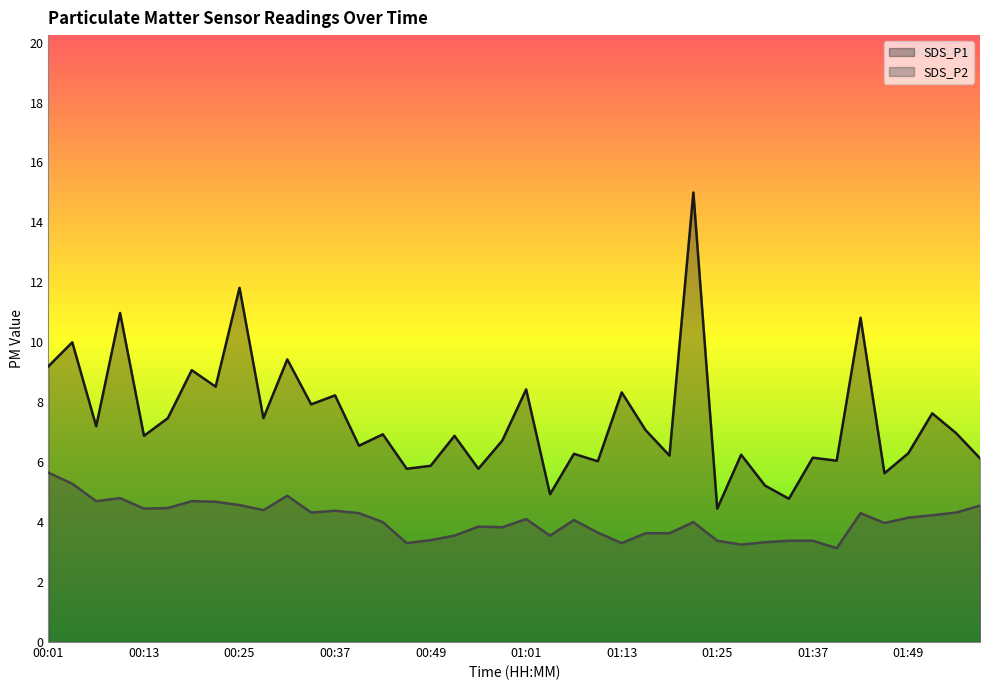

What are all the series names shown in the legend?

SDS_P1, SDS_P2